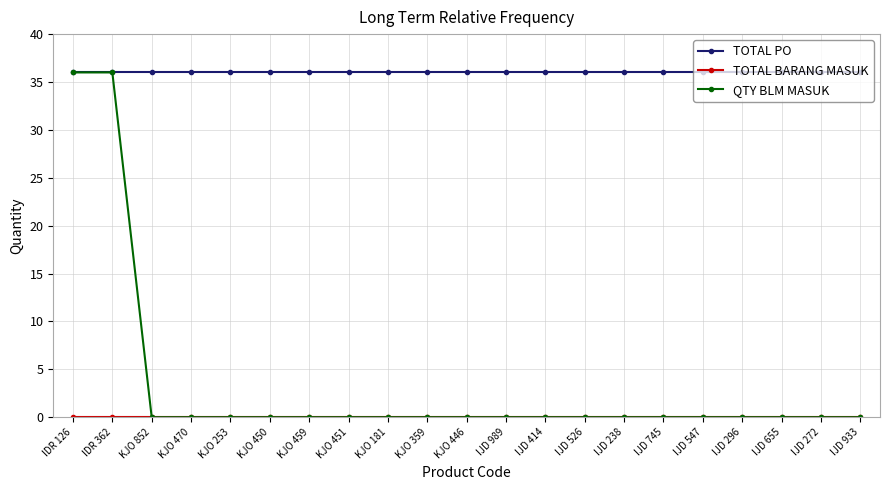

What is the maximum value shown in the chart?

36